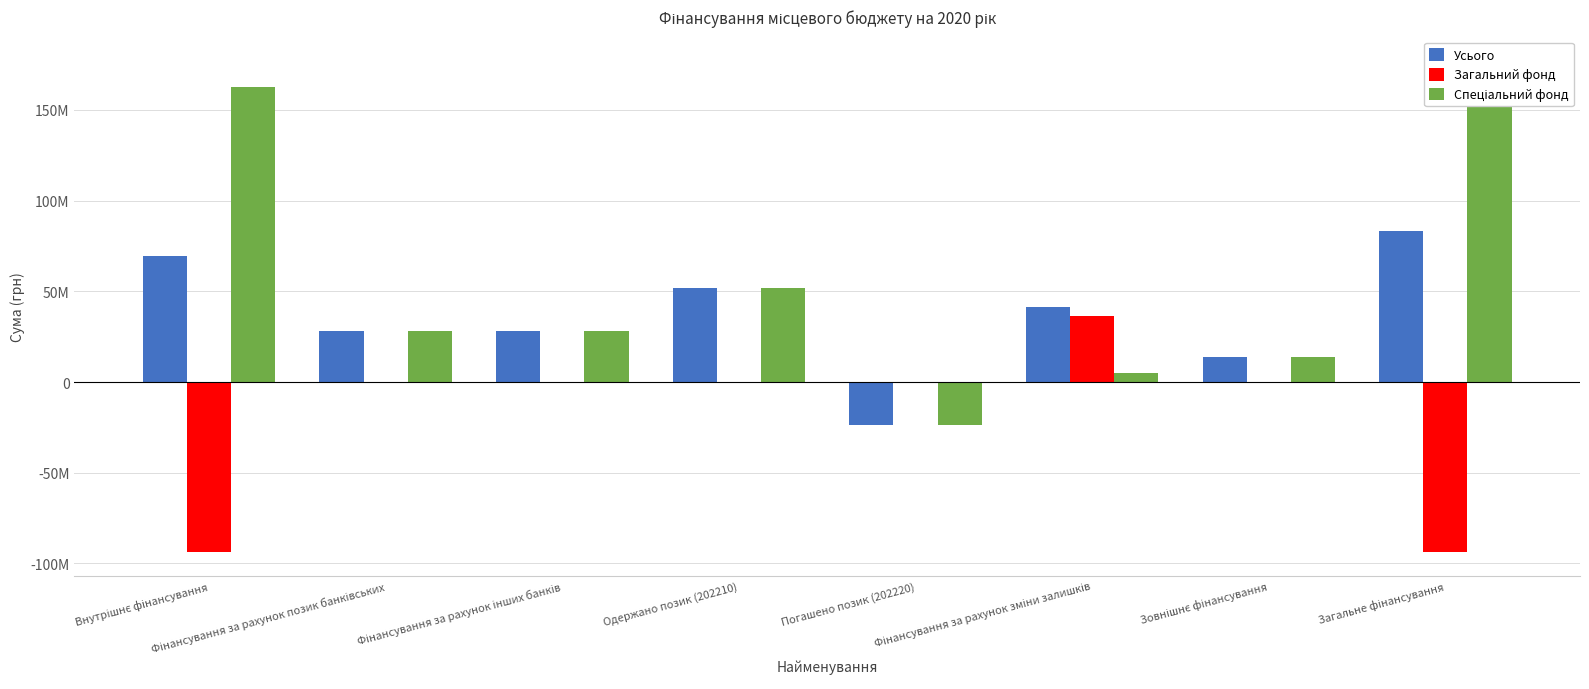

How many values in the Загальний фонд series exceed 0?

1